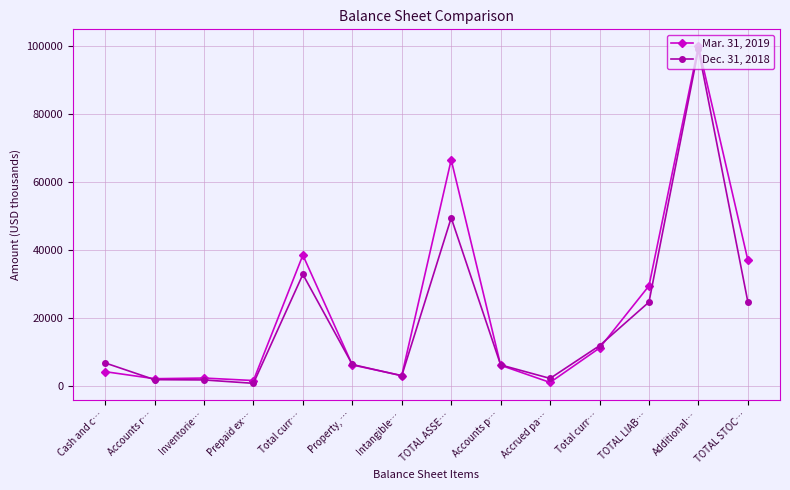

List the labels in order of Dec. 31, 2018 value, smallest first.

Prepaid ex…, Inventorie…, Accounts r…, Accrued pa…, Intangible…, Accounts p…, Property, …, Cash and c…, Total curr…, TOTAL LIAB…, TOTAL STOC…, Total curr…, TOTAL ASSE…, Additional…